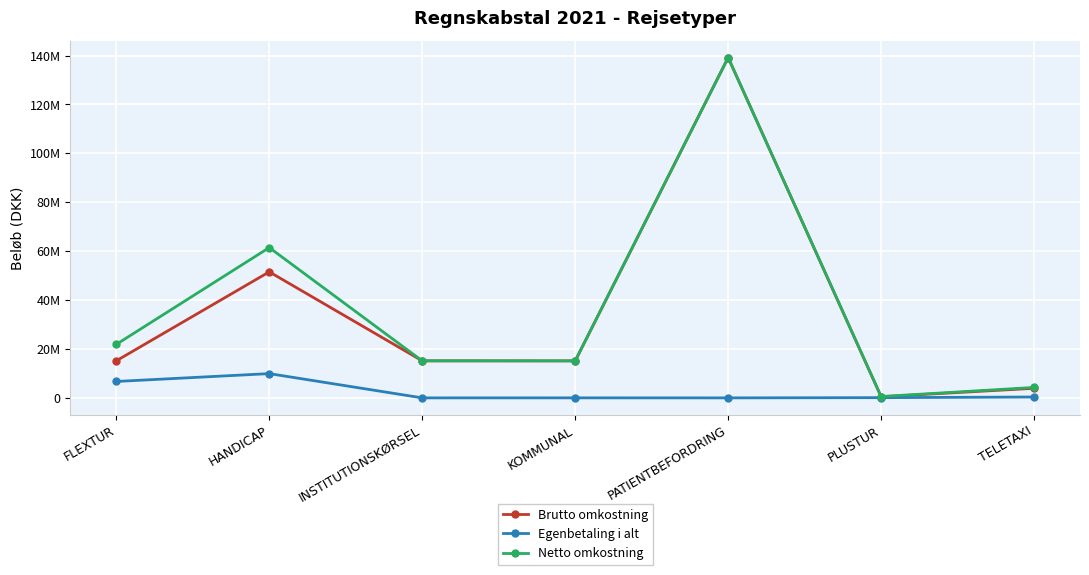

Which has a higher value, PATIENTBEFORDRING or TELETAXI?

PATIENTBEFORDRING